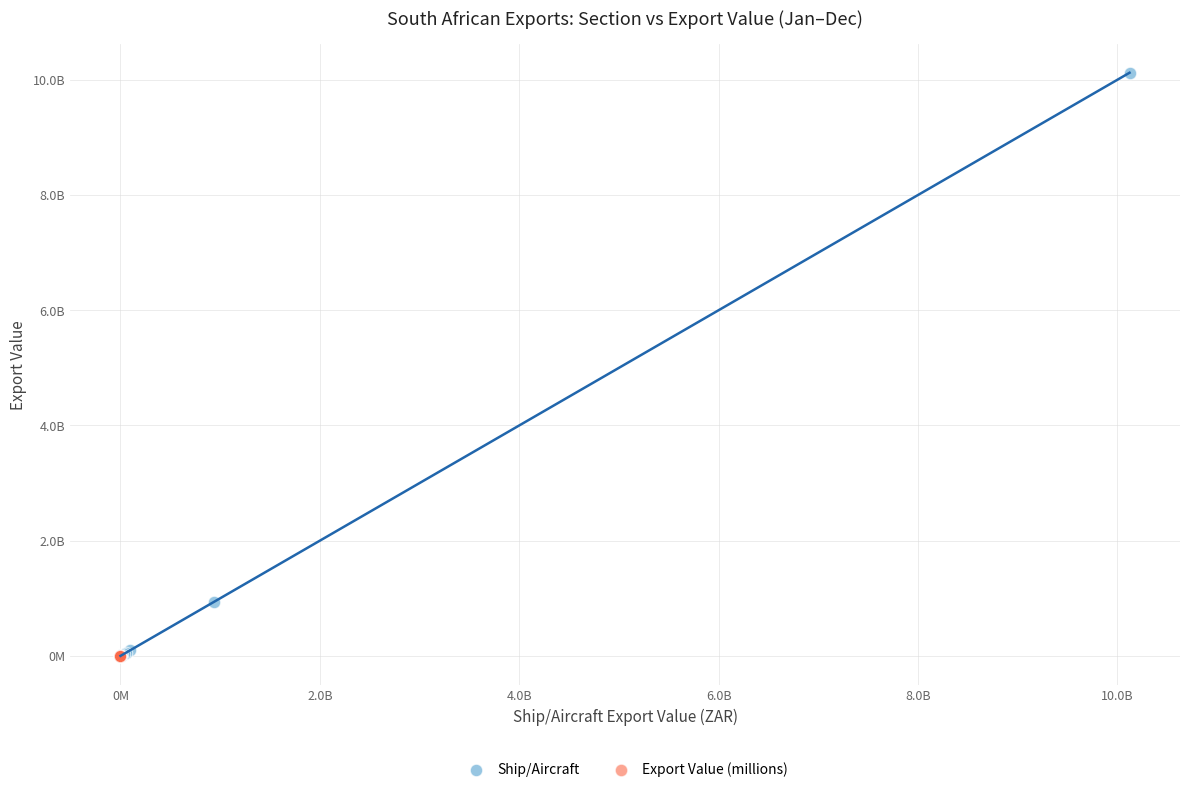

What are all the series names shown in the legend?

Ship/Aircraft, Export Value (millions)